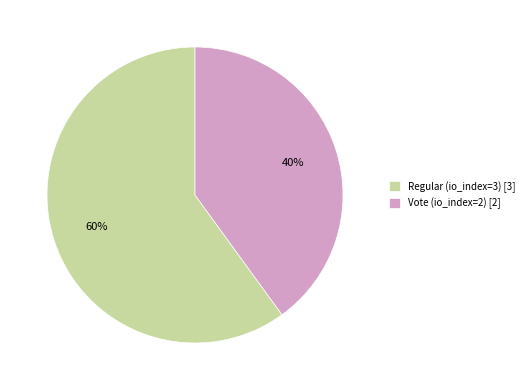

Which category has the biggest portion of the pie?

Regular (io_index=3)